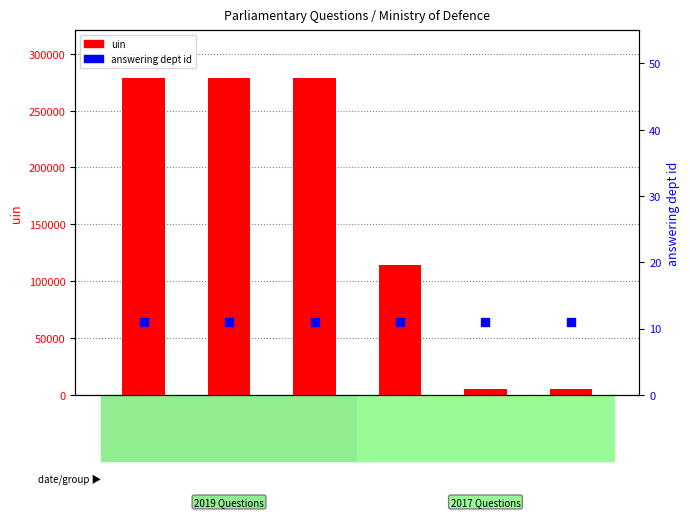

Is the value of answering dept id at UIN
5452 greater than the value of uin at UIN
278903?

No